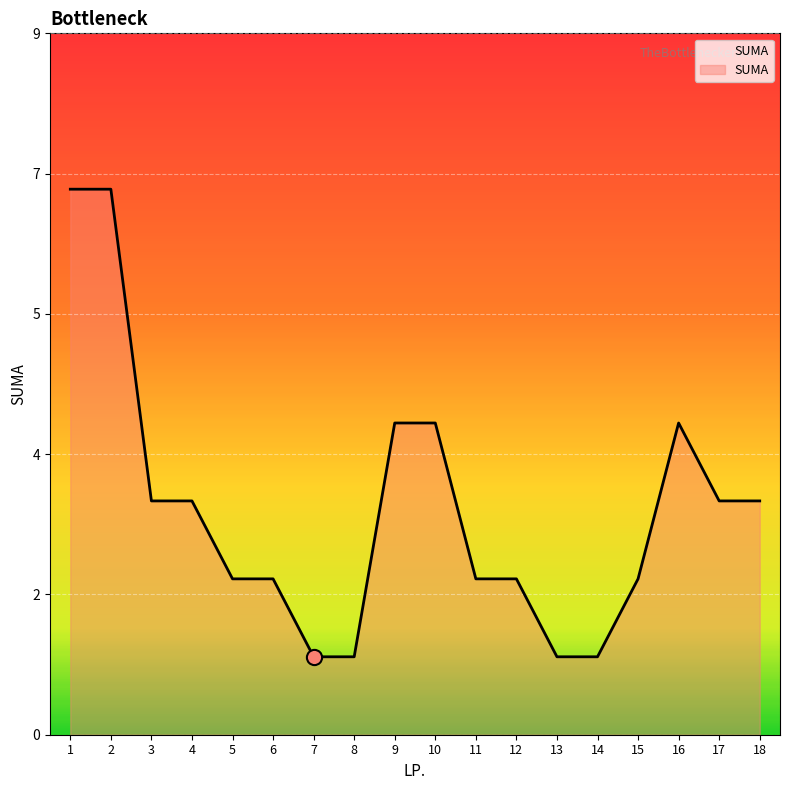

Does the chart have visible grid lines?

Yes